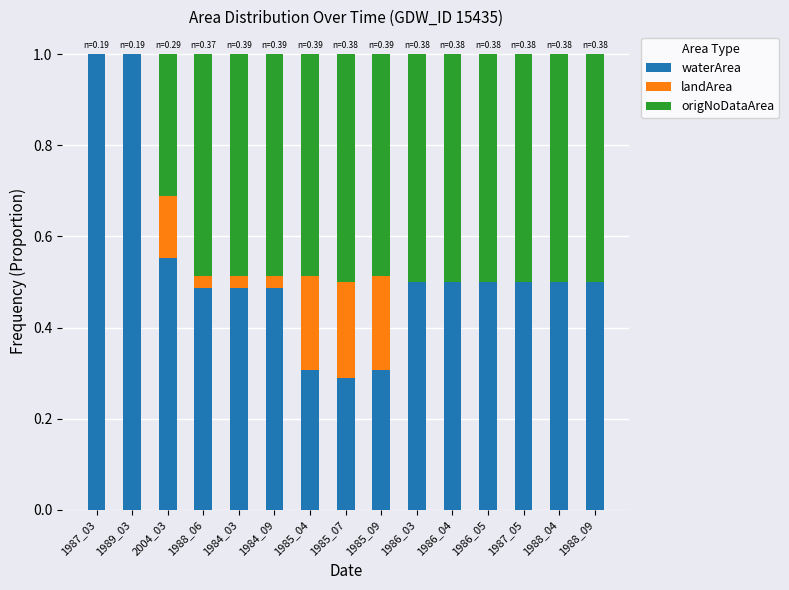

What is the sum of the waterArea values at 2004_03 and 1988_04?

1.1